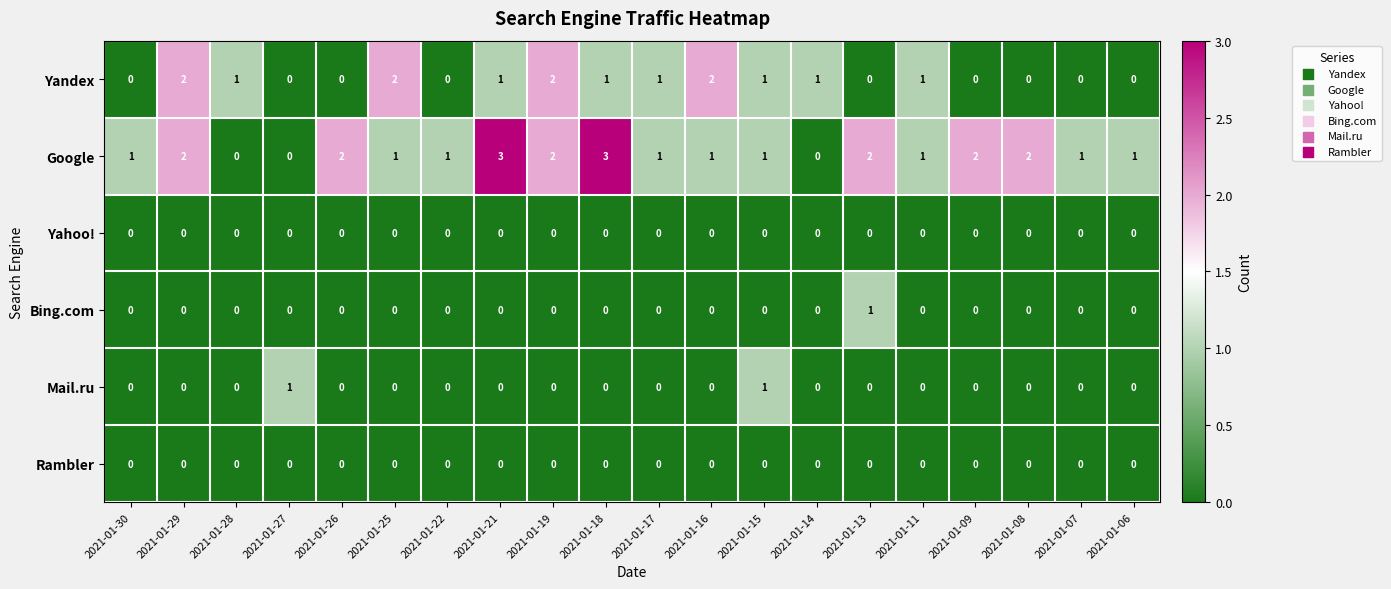

What is the sum of all Google values?

27